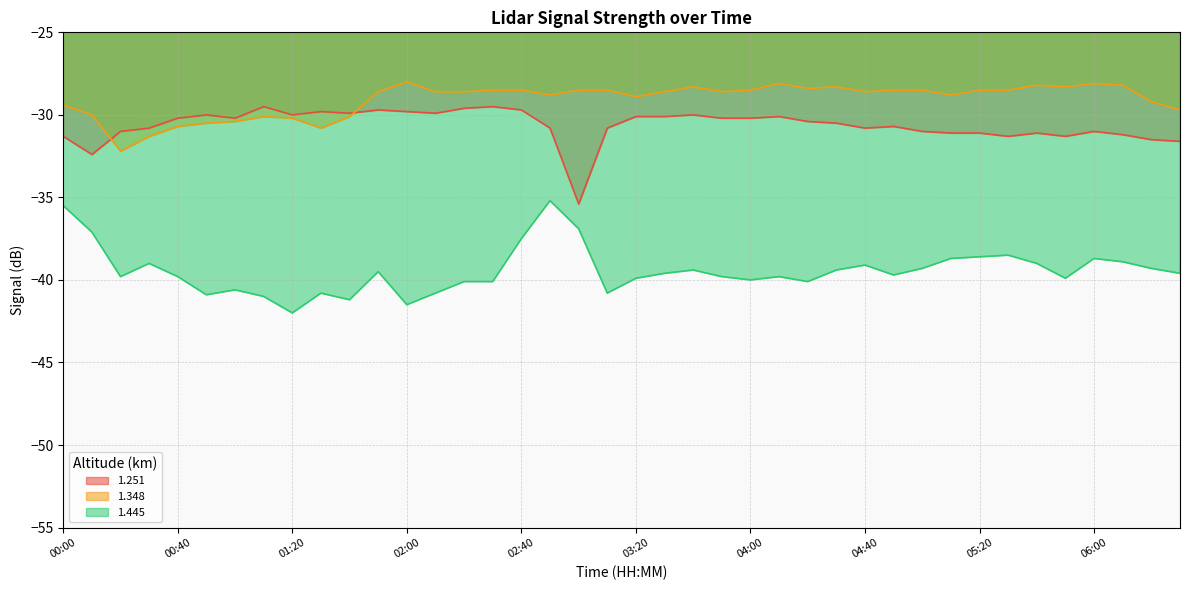

What is the difference between the second highest and minimum values in the 1.348 series?

4.1